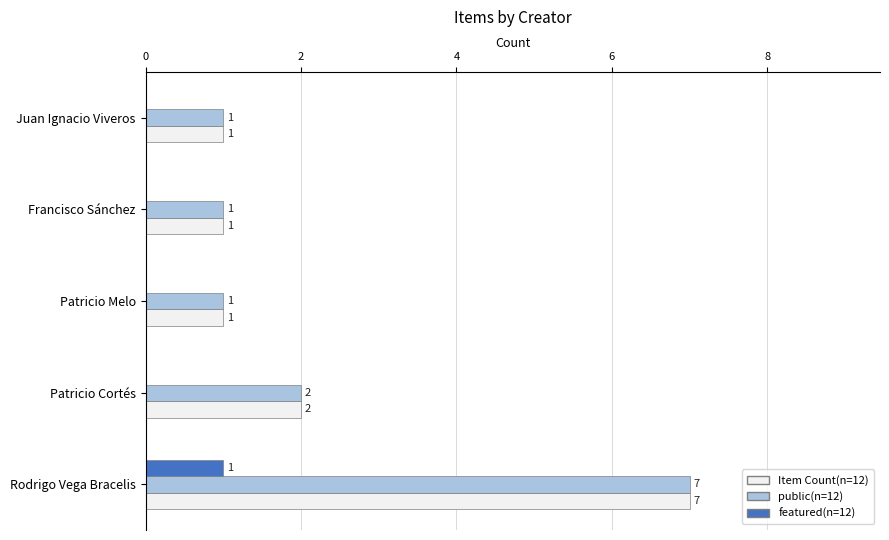

What is the sum of the Item Count(n=12) values at Francisco Sánchez and Patricio Cortés?

3